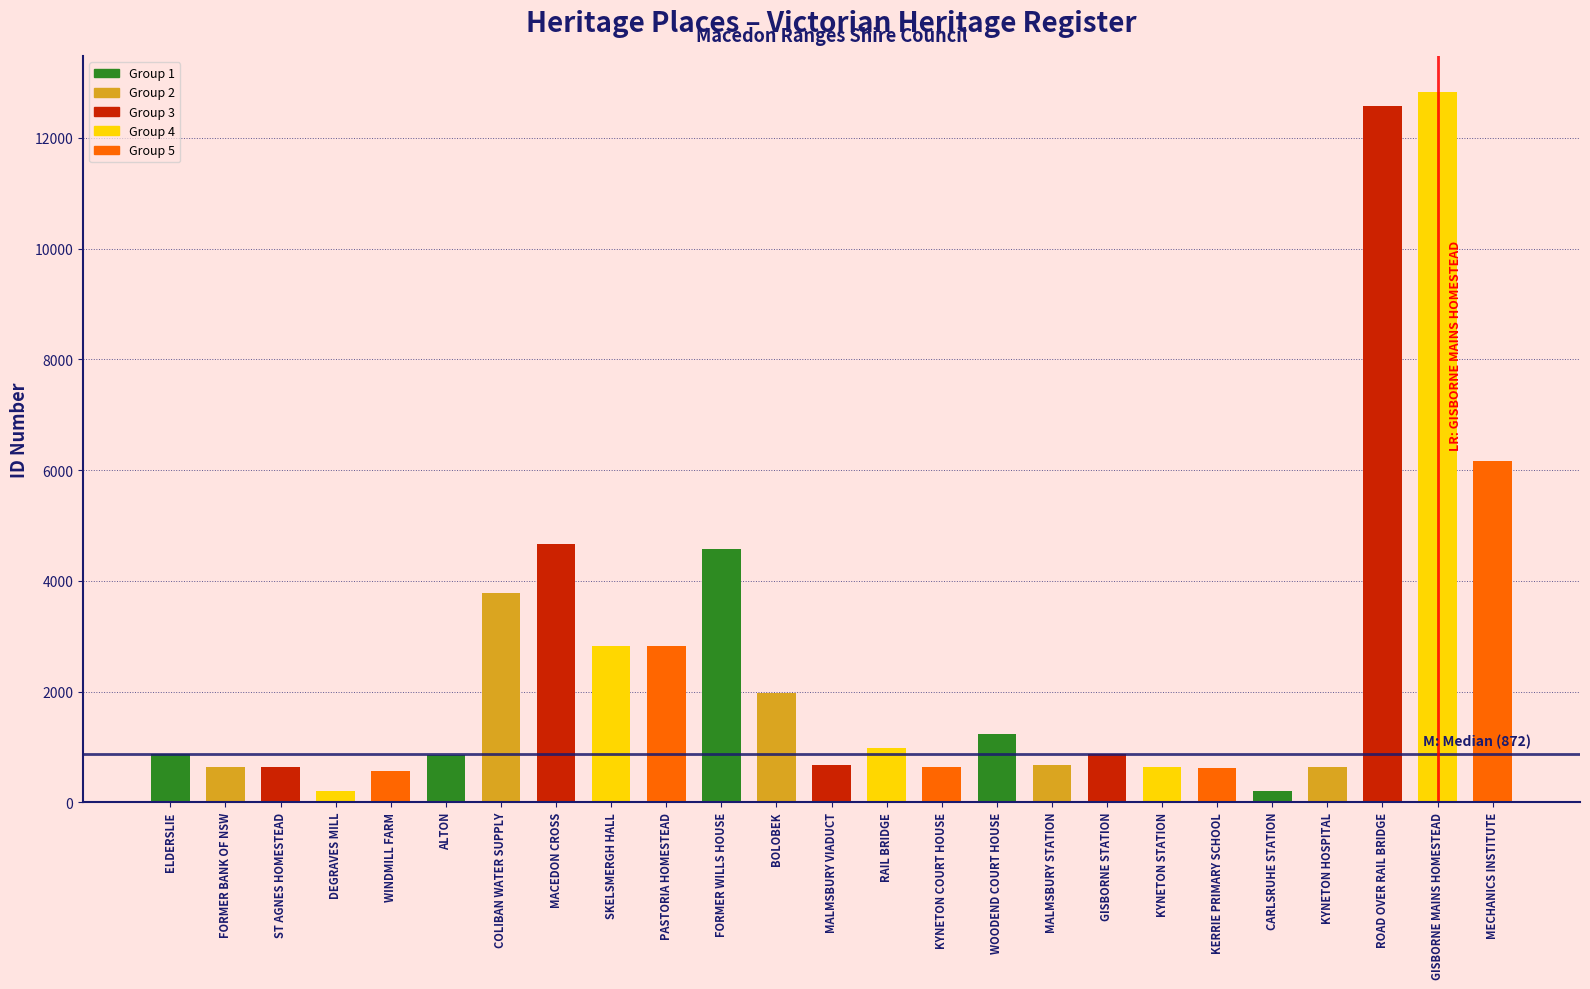

Between KERRIE PRIMARY SCHOOL and ROAD OVER RAIL BRIDGE, which is larger?

ROAD OVER RAIL BRIDGE